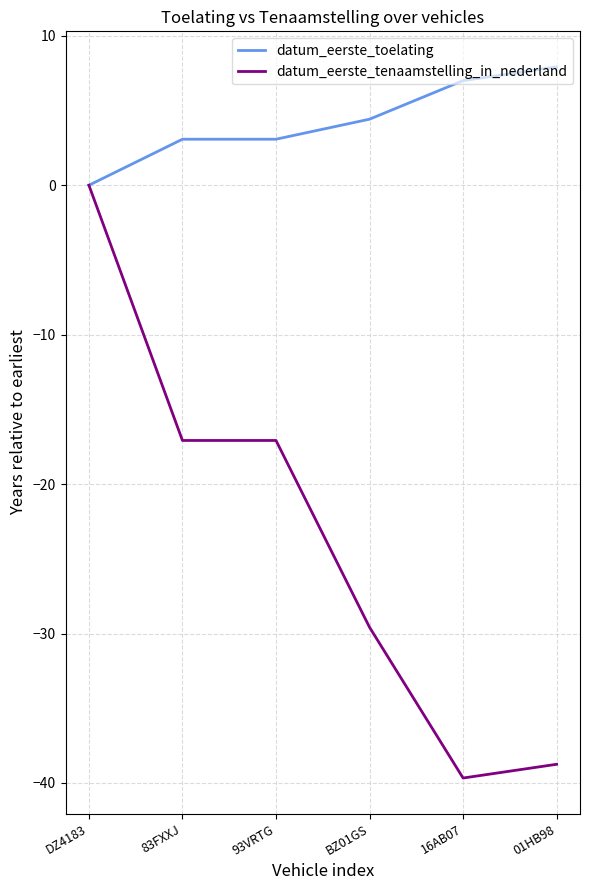

Where does the datum_eerste_tenaamstelling_in_nederland series first go above -17?

DZ4183